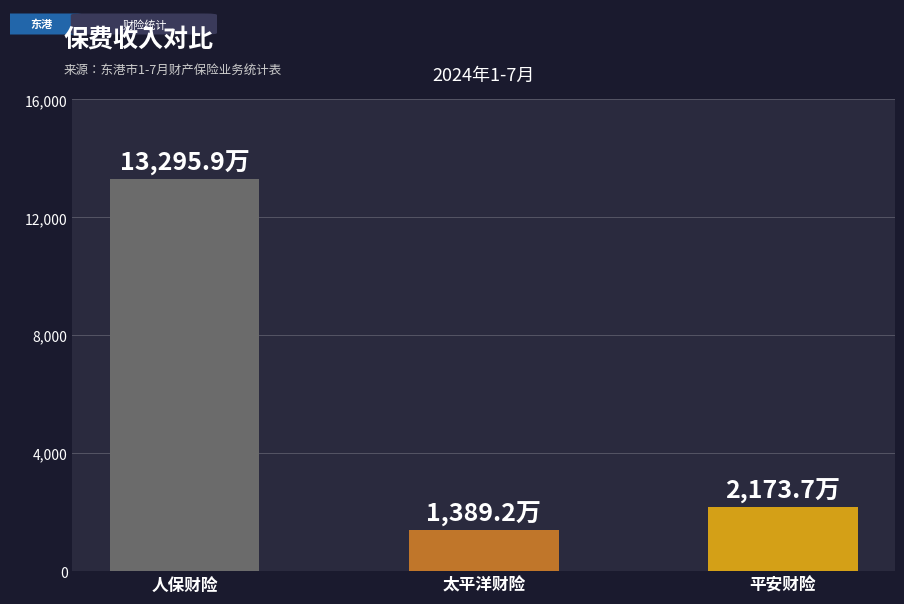

Count the number of data series in this chart.

1